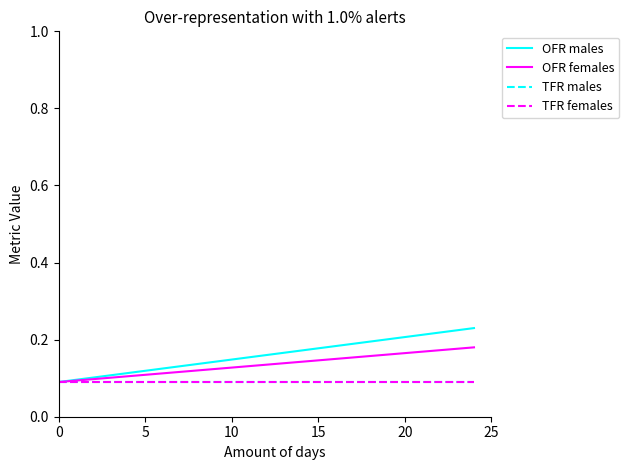

Does the chart display data point markers on the line(s)?

No